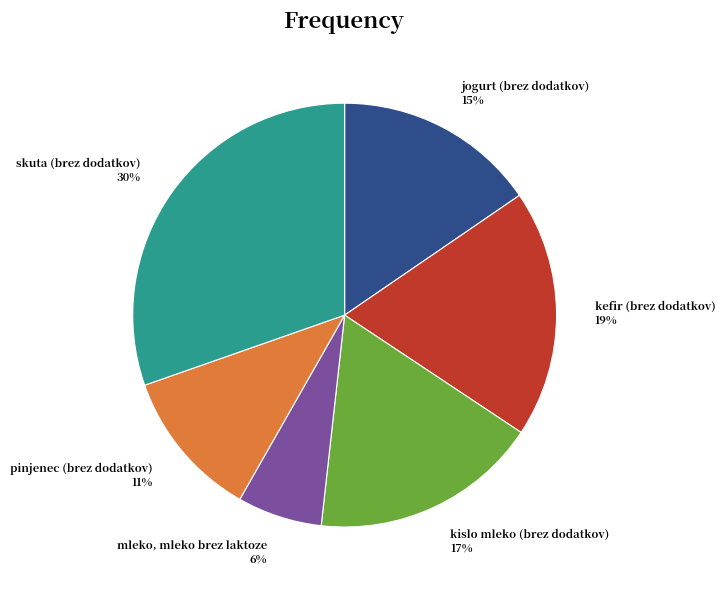

True or false: skuta (brez dodatkov) accounts for 37% of the total.

False